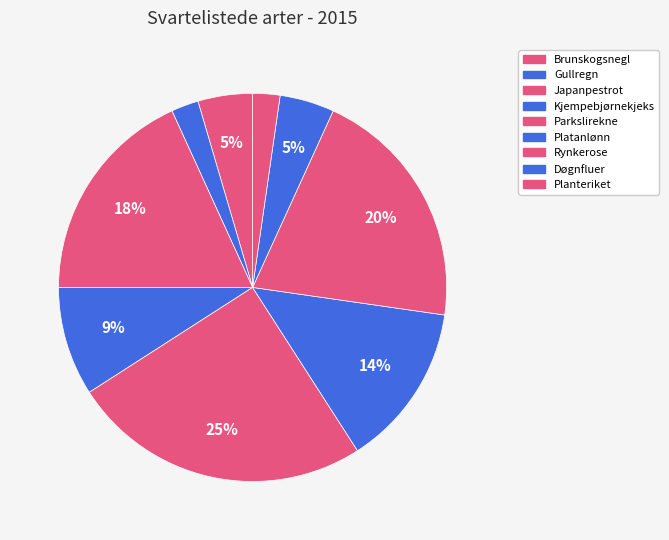

How much of the chart is everything except Platanlønn?

86.4%